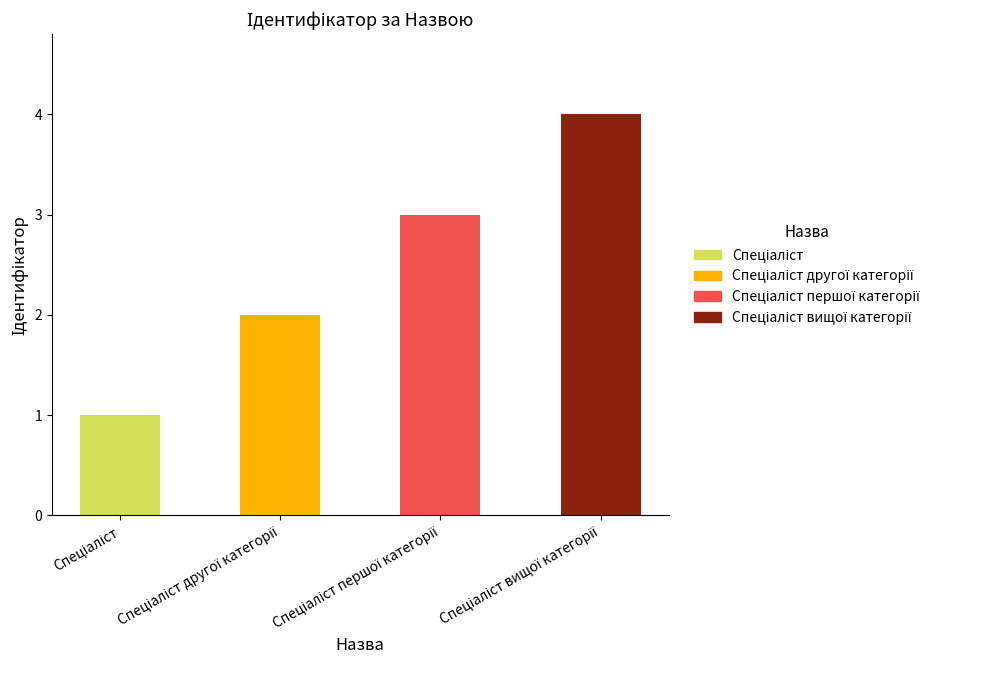

What is the smallest value displayed?

1